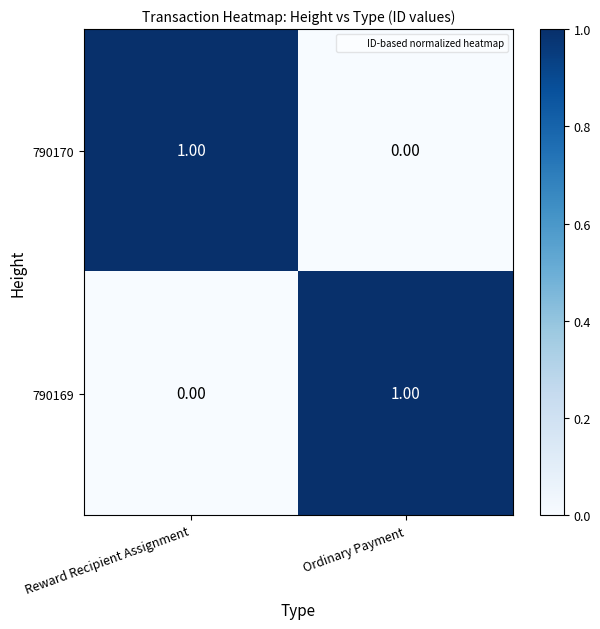

At which label is 790169 closest to 0?

Reward Recipient Assignment